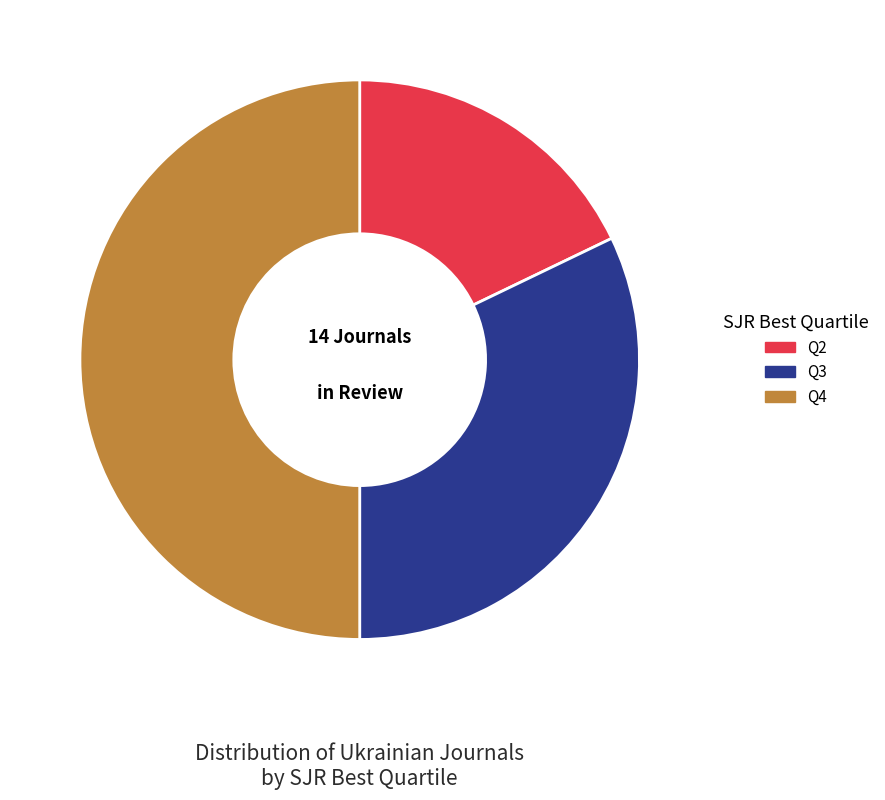

What is the largest slice in the pie chart?

Q4